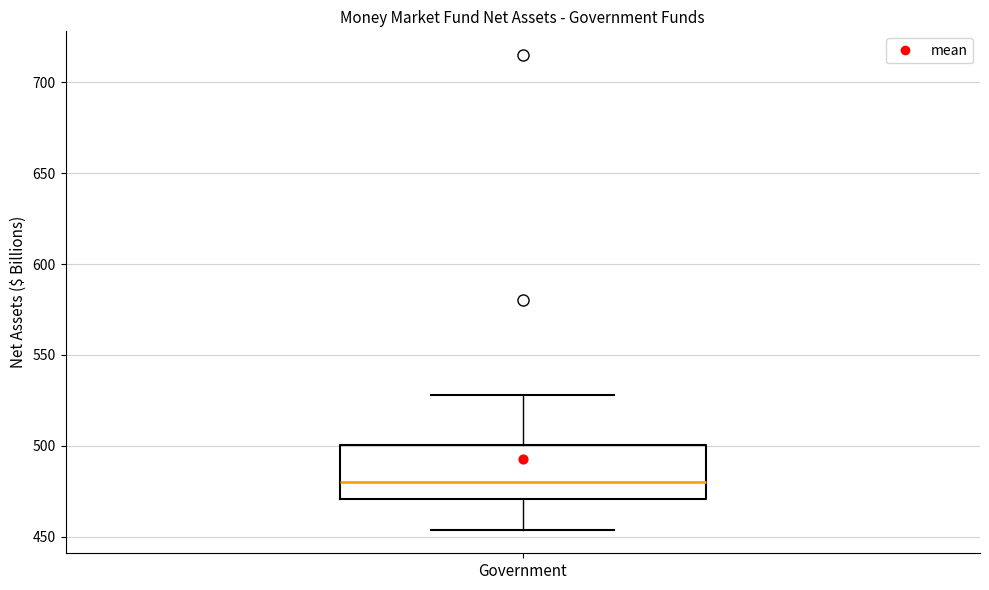

Transcribe this box plot: give where the median line is, the range the box spans, and where the two whiskers end, as read against the y-axis. The values are not printed on the chart, so give them approximately, as read against the axis.

median 480, box 470 to 500, whiskers 455 to 530